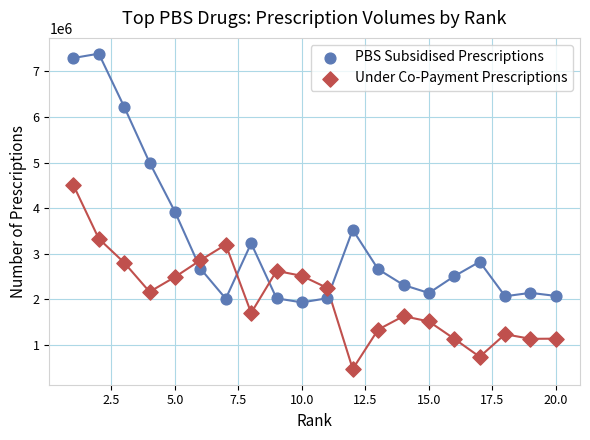

Which series contains the highest Y value?

PBS Subsidised Prescriptions